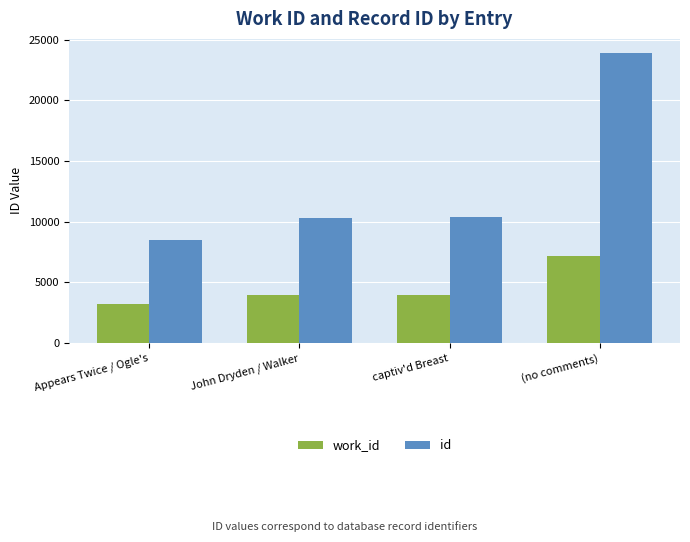

At how many categories does at least one series exceed 7380?

4